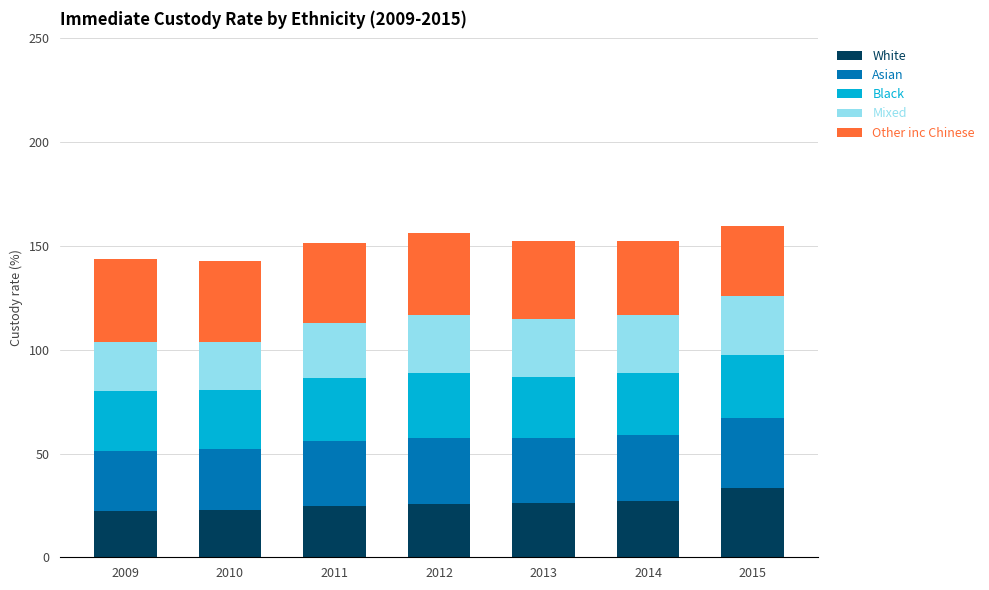

What is the total value across all series at 2009?

143.5